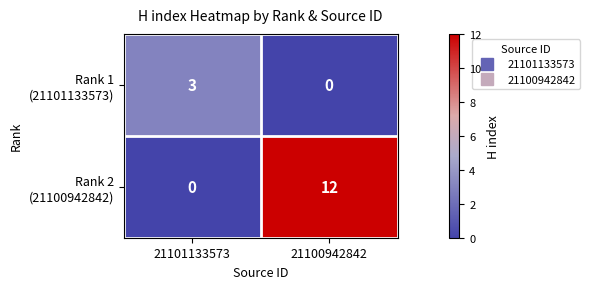

Which category has the highest value across all series?

21100942842